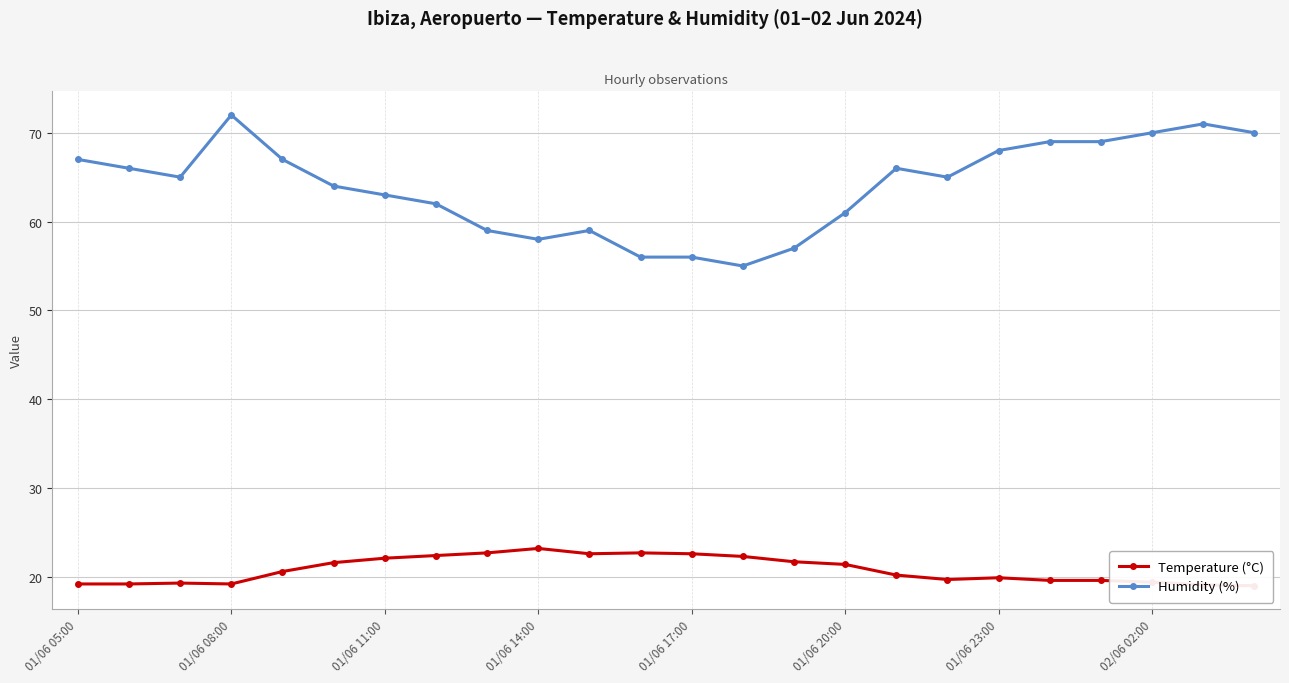

What is the minimum value for Humidity (%)?

55